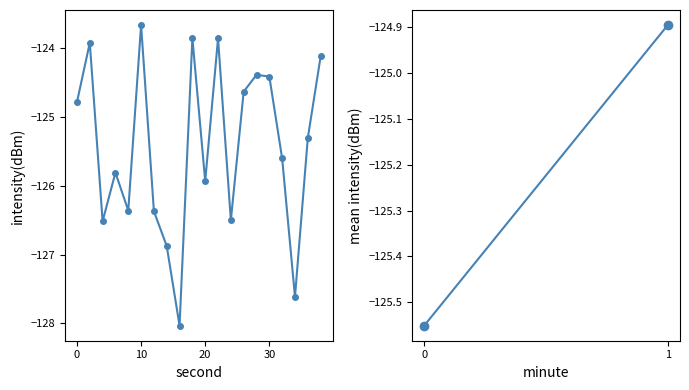

What is the difference between the second highest and second lowest values?

3.8